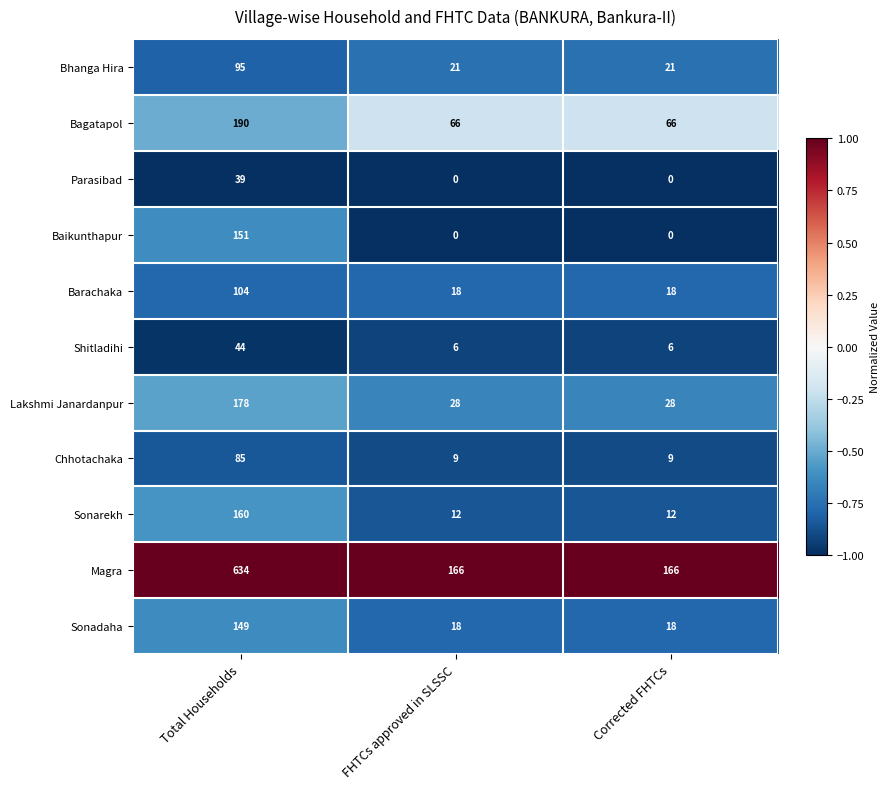

Which series has the widest spread of values?

Magra